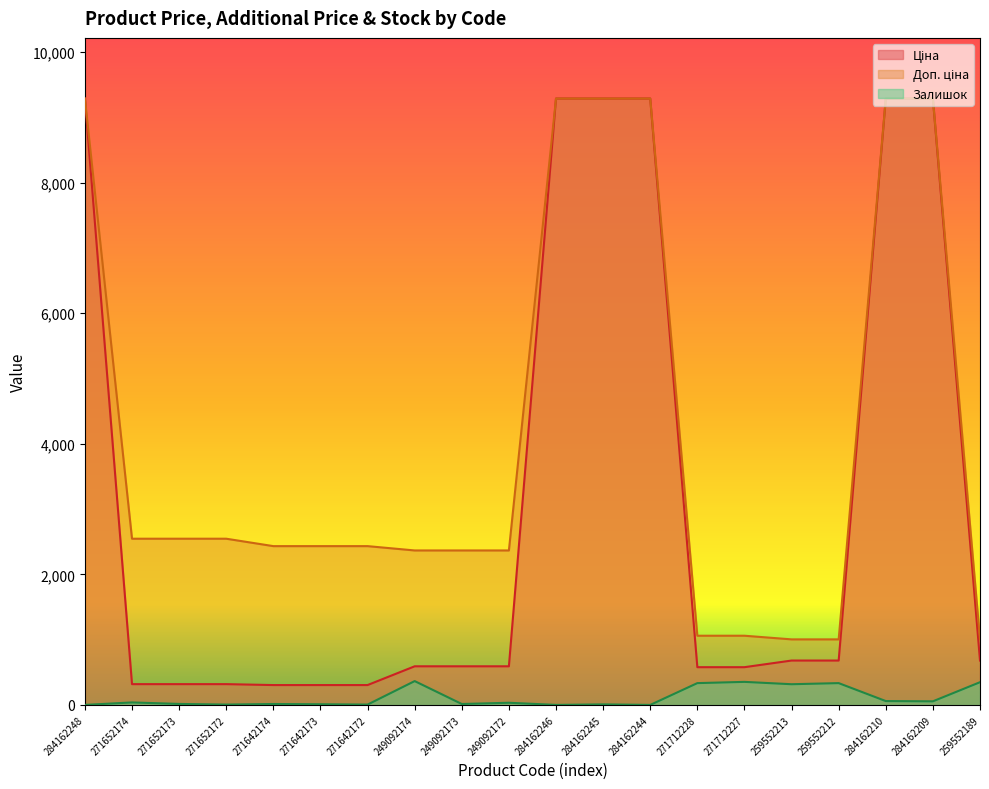

At 284162209, list the series in order from smallest to largest.

Залишок, Ціна, Доп. ціна